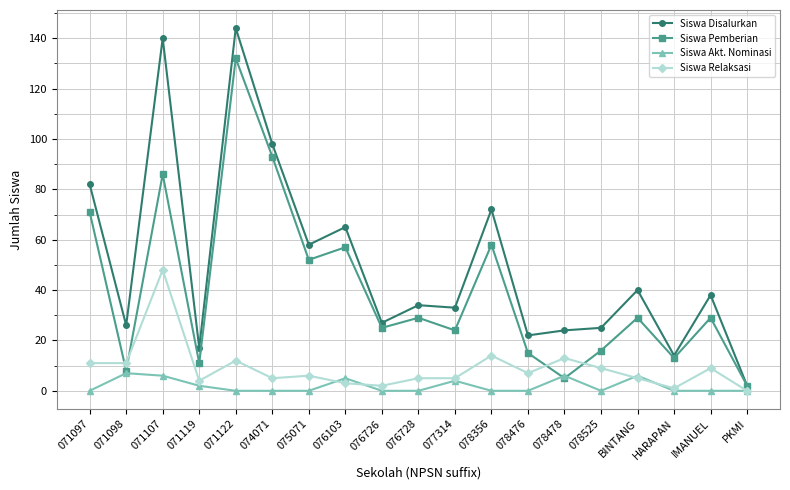

Which label corresponds to the largest value in the chart?

071122